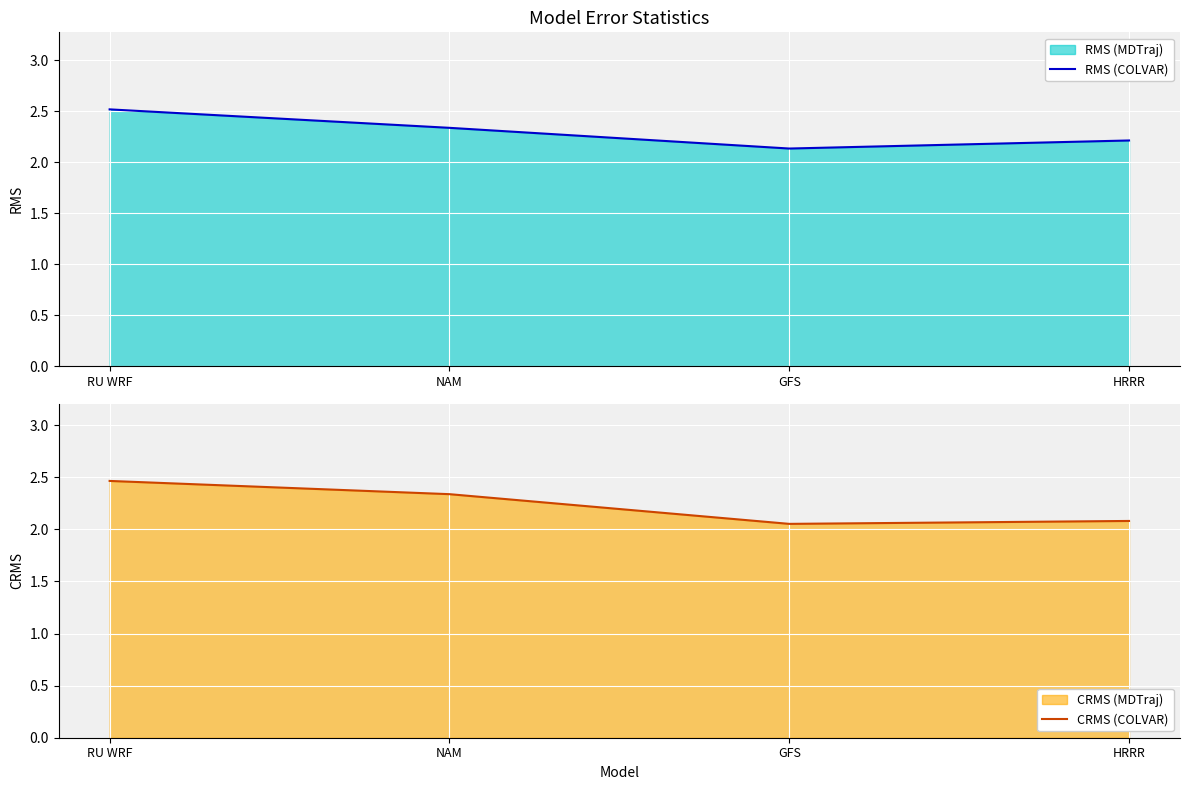

Reading left to right, transcribe all the data shown in this chart.

RMS (COLVAR): RU WRF=2.5	NAM=2.3	GFS=2.1	HRRR=2.2
CRMS (COLVAR): RU WRF=2.5	NAM=2.3	GFS=2.1	HRRR=2.1